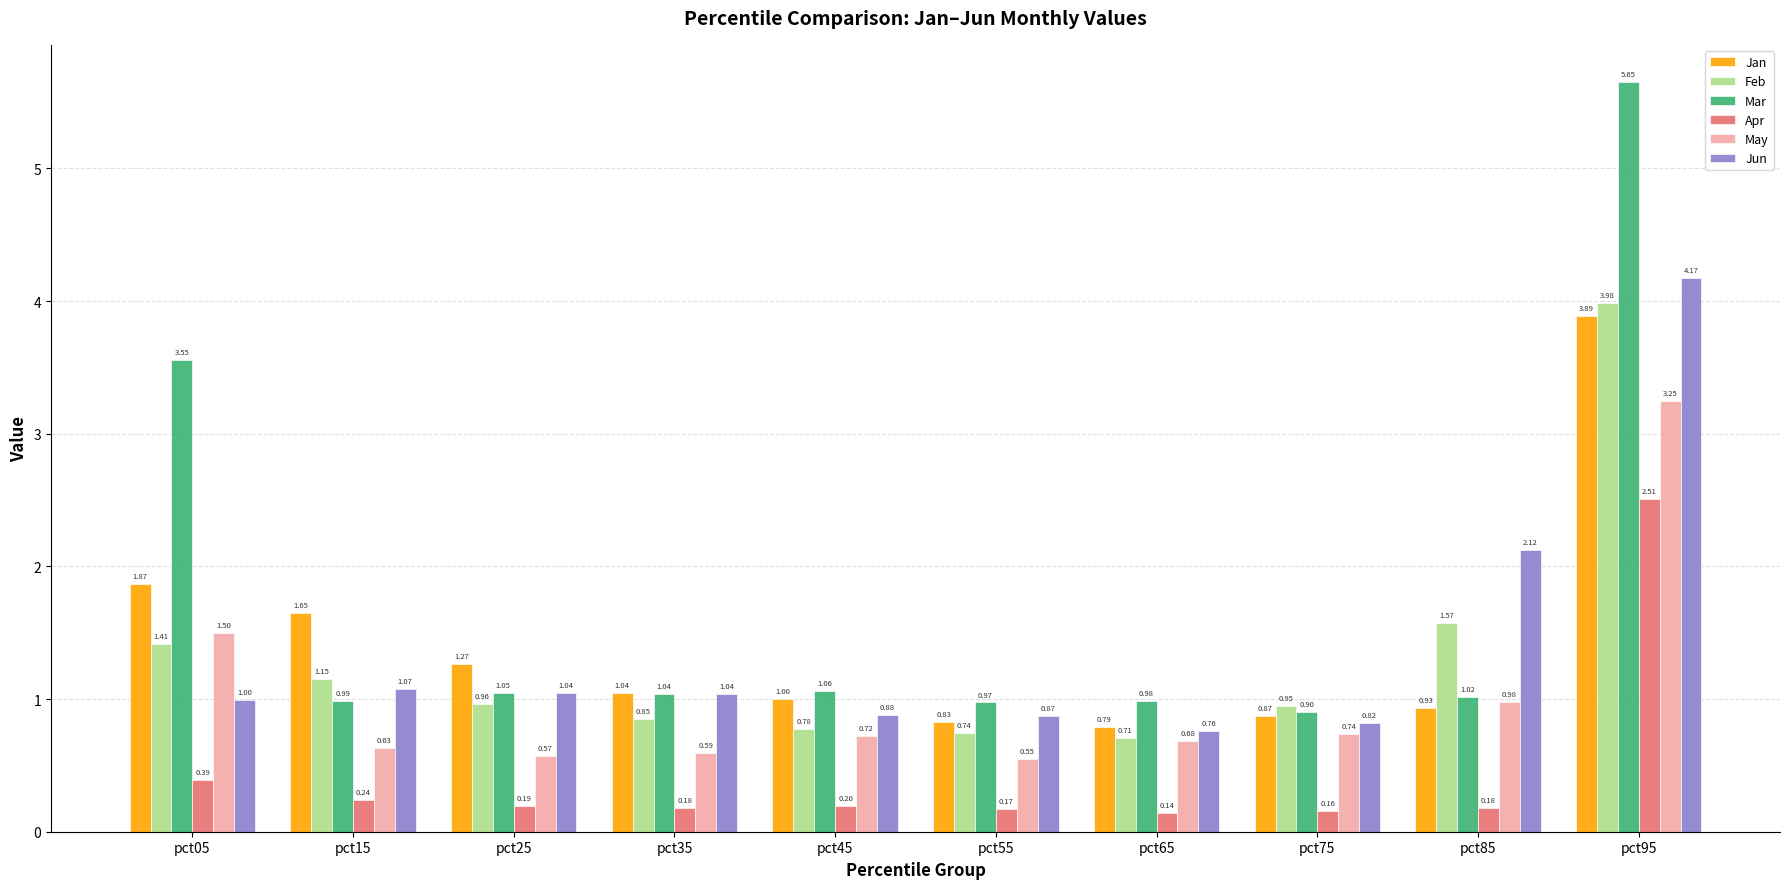

How many bars are there in total?

60